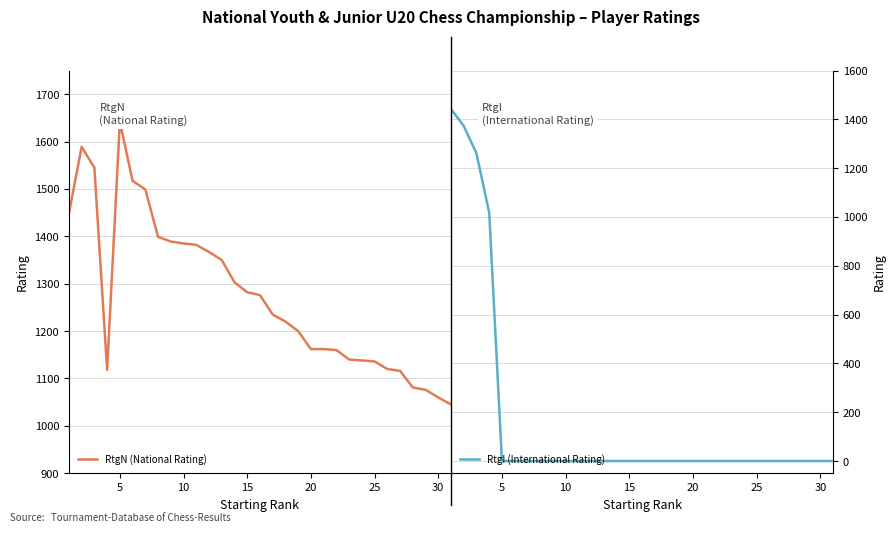

What is the value of the RtgN (National Rating) point at the 6th from the left?

1517